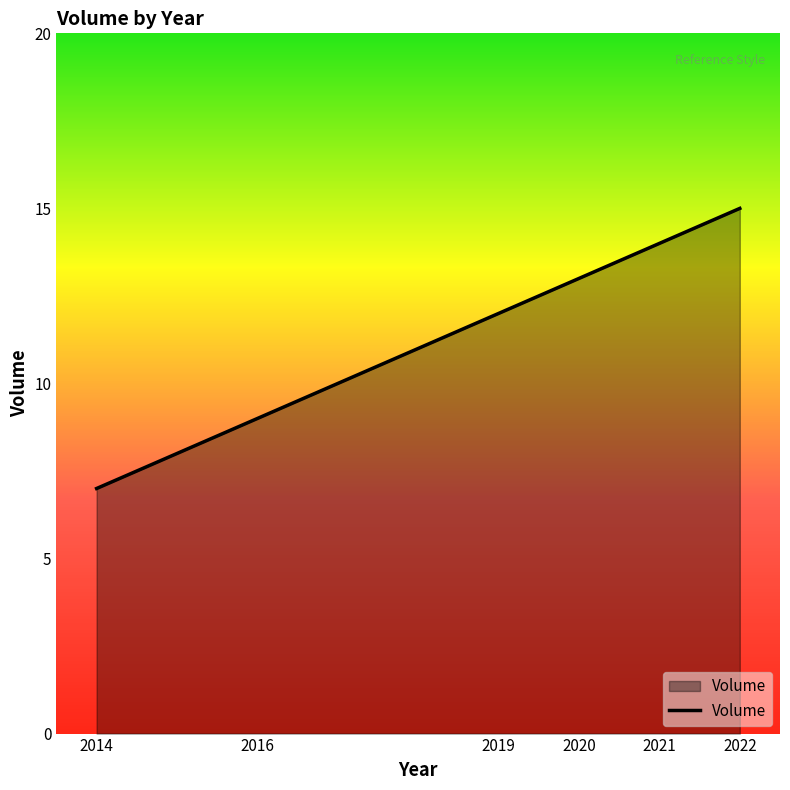

Reading left to right, list all the values displayed in this chart.

2014=7	2016=9	2019=12	2020=13	2021=14	2022=15